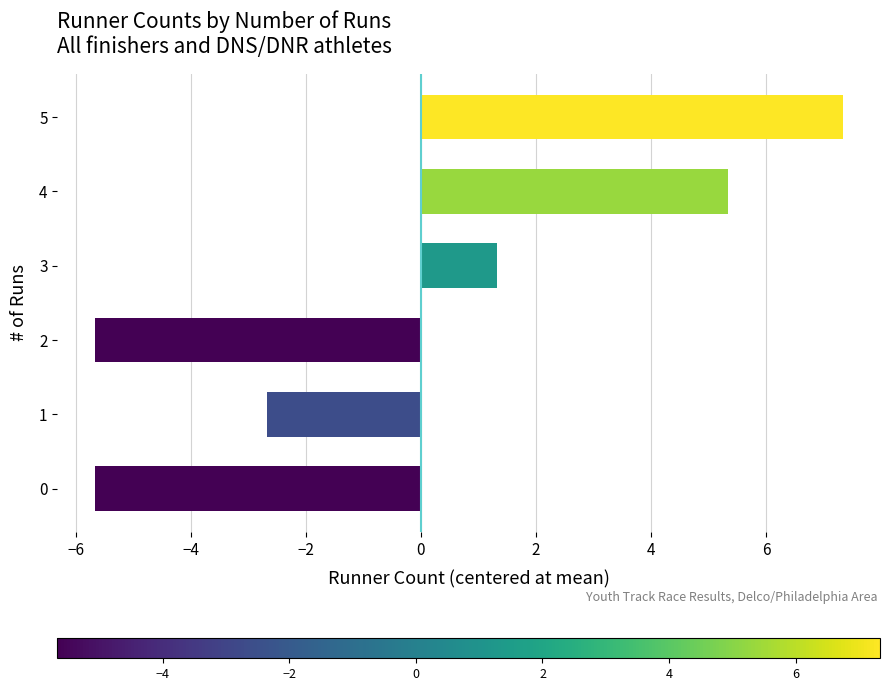

What is the change in value from 3 to 4?

+4.0